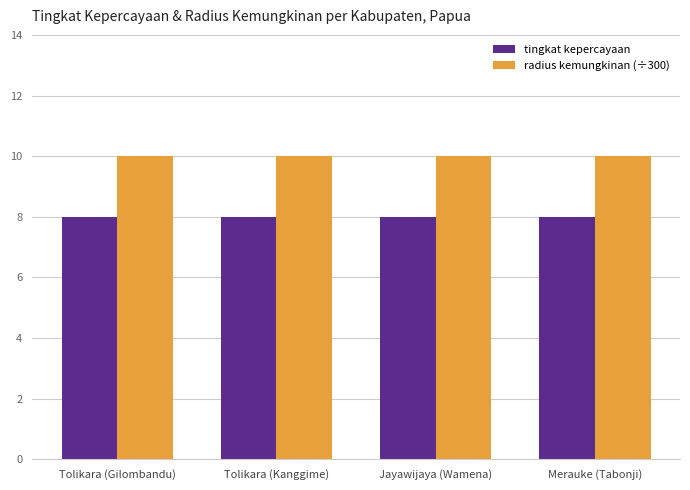

What position from the left is Tolikara (Kanggime)?

2